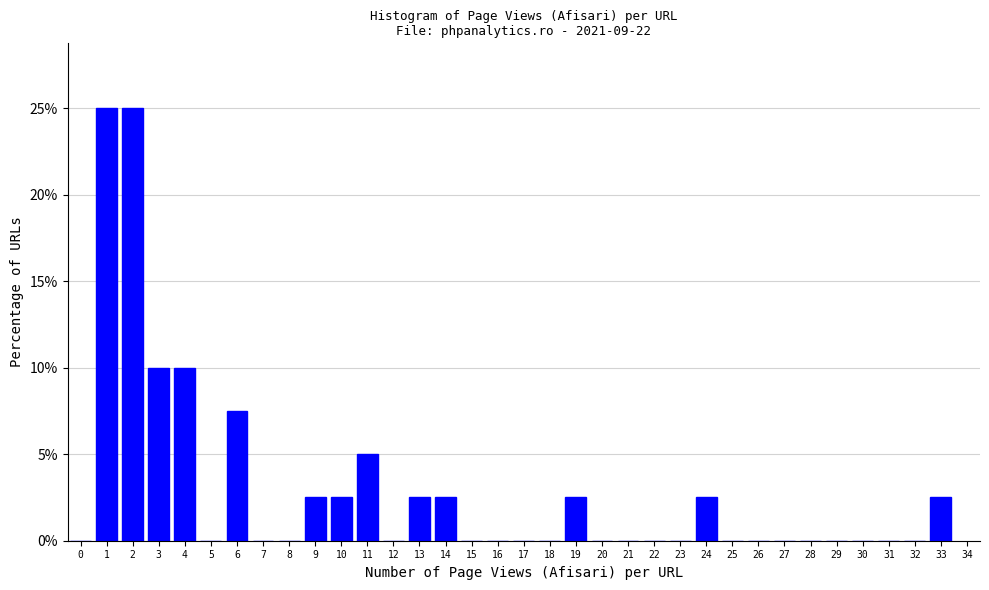

Reading left to right, list every bar in this chart as the range it spans on the x-axis followed by its height. The values are not printed on the chart, so give them approximately, as read against the axis.

-0.5 to 0.5: 0
0.5 to 1.5: 25.0
1.5 to 2.5: 25.0
2.5 to 3.5: 10.0
3.5 to 4.5: 10.0
4.5 to 5.5: 0
5.5 to 6.5: 7.5
6.5 to 7.5: 0
7.5 to 8.5: 0
8.5 to 9.5: 2.5
9.5 to 10.5: 2.5
10.5 to 11.5: 5.0
11.5 to 12.5: 0
12.5 to 13.5: 2.5
13.5 to 14.5: 2.5
14.5 to 15.5: 0
15.5 to 16.5: 0
16.5 to 17.5: 0
17.5 to 18.5: 0
18.5 to 19.5: 2.5
19.5 to 20.5: 0
20.5 to 21.5: 0
21.5 to 22.5: 0
22.5 to 23.5: 0
23.5 to 24.5: 2.5
24.5 to 25.5: 0
25.5 to 26.5: 0
26.5 to 27.5: 0
27.5 to 28.5: 0
28.5 to 29.5: 0
29.5 to 30.5: 0
30.5 to 31.5: 0
31.5 to 32.5: 0
32.5 to 33.5: 2.5